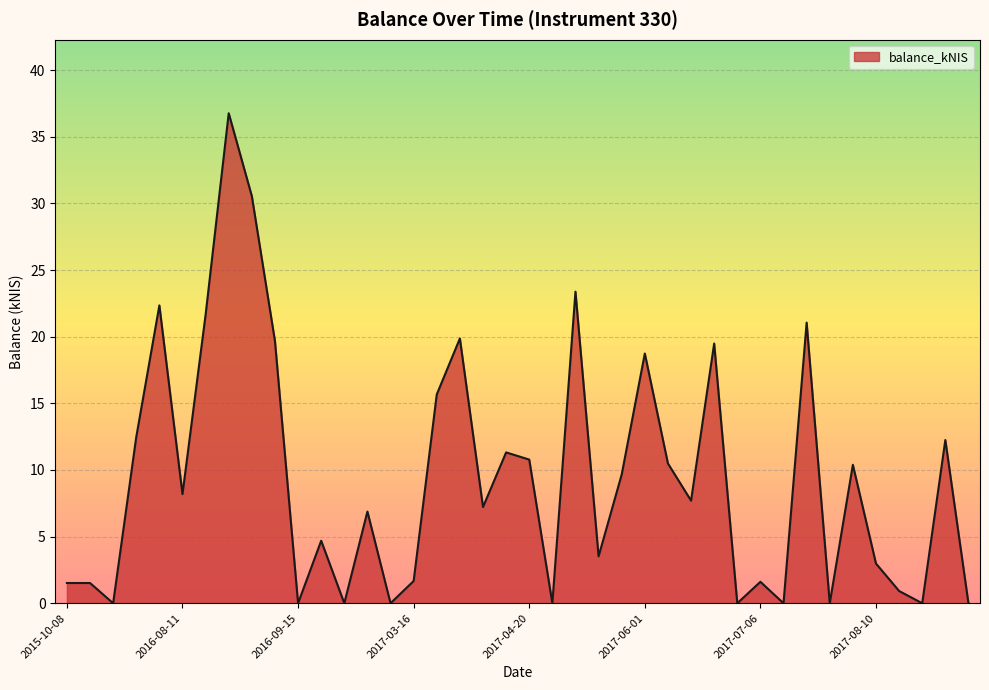

How many distinct data groups are displayed?

1